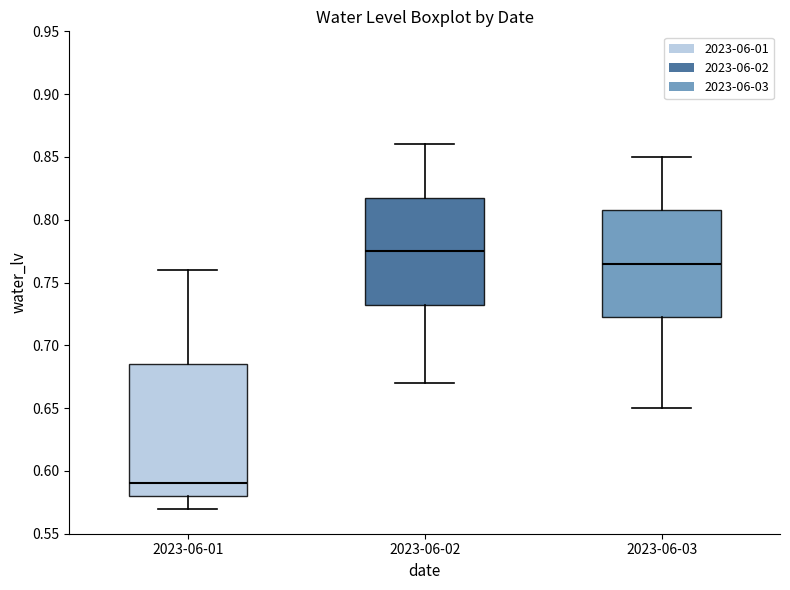

Comparing the boxes themselves (not the whiskers), which one is the tallest?

2023-06-01